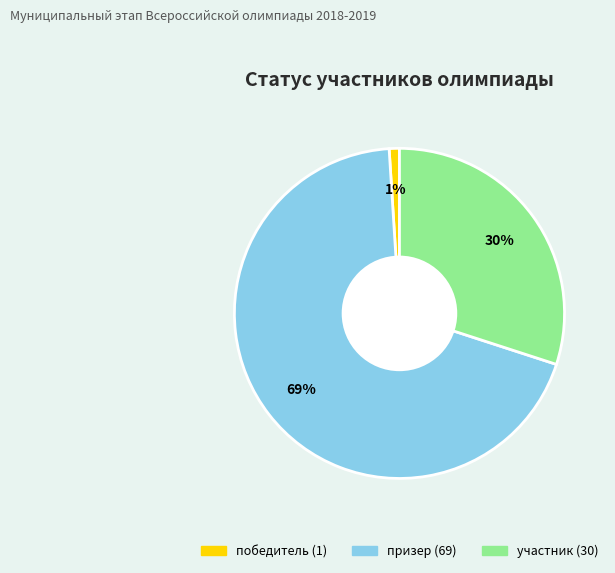

Is there any slice that represents more than half of the pie?

Yes